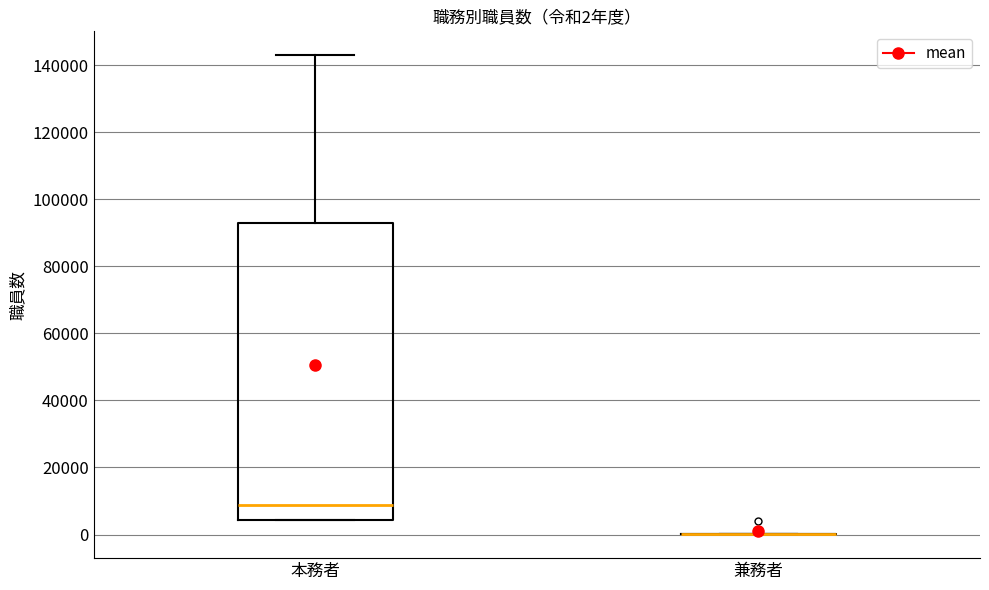

Comparing the boxes themselves (not the whiskers), which one is the tallest?

本務者